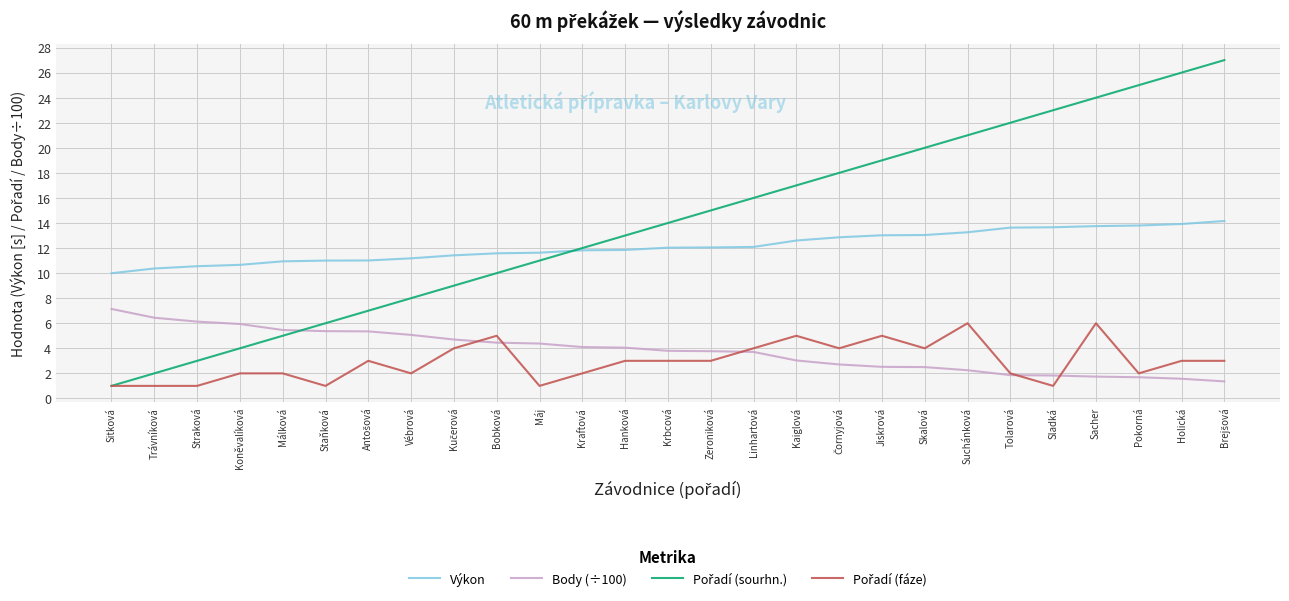

The Výkon series shows 3.8 at Linhartová. True or false?

False